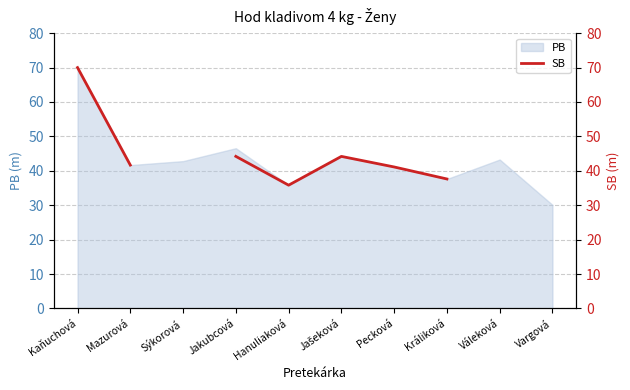

The chart shows a value of 37.6 at Králiková. True or false?

True